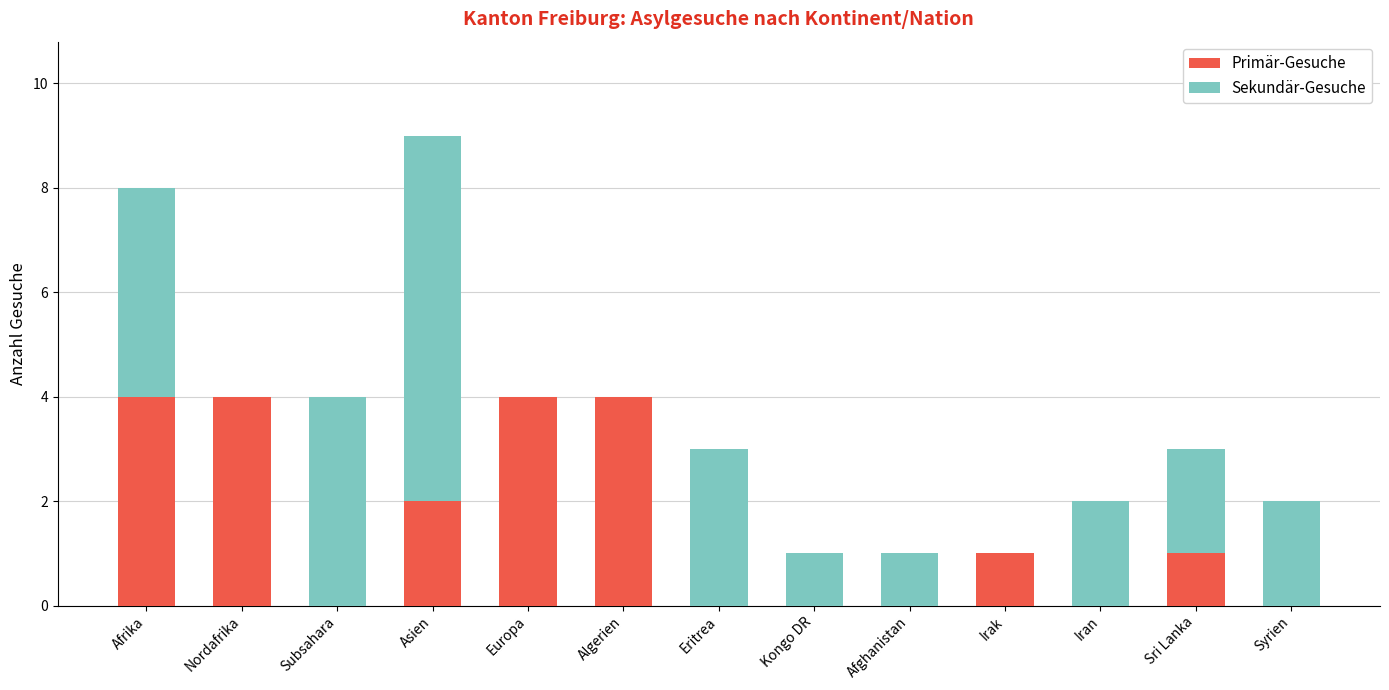

At which category is the sum across all series the highest?

Asien